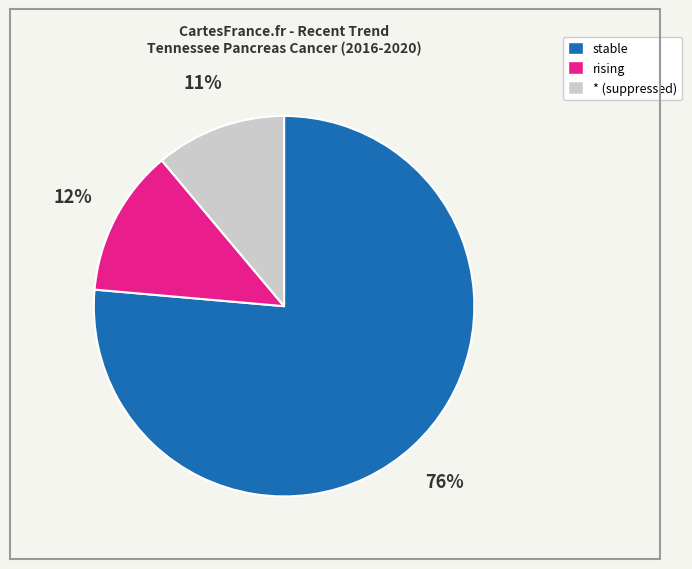

Is there any slice that represents more than half of the pie?

Yes